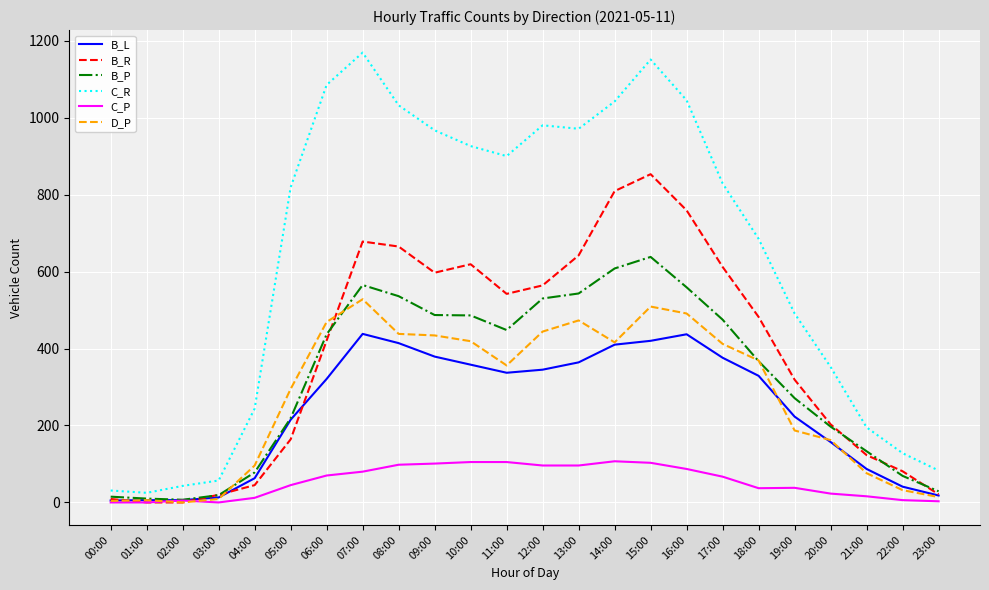

Rank the series by their maximum value, from lowest to highest.

C_P, B_L, D_P, B_P, B_R, C_R